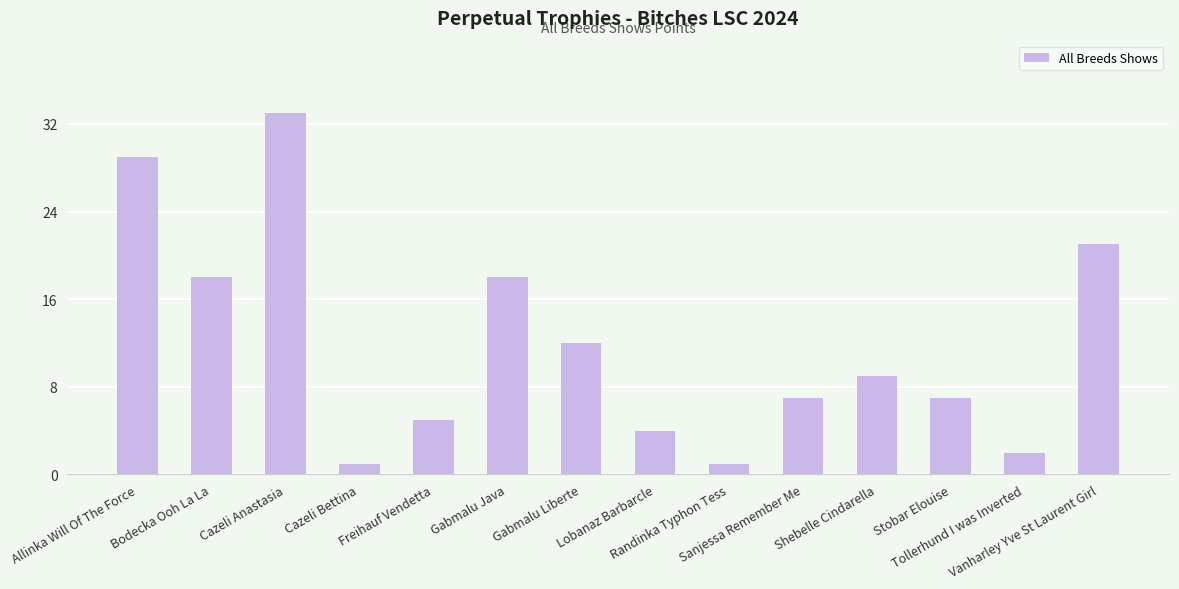

How many categories are shown in the chart?

14